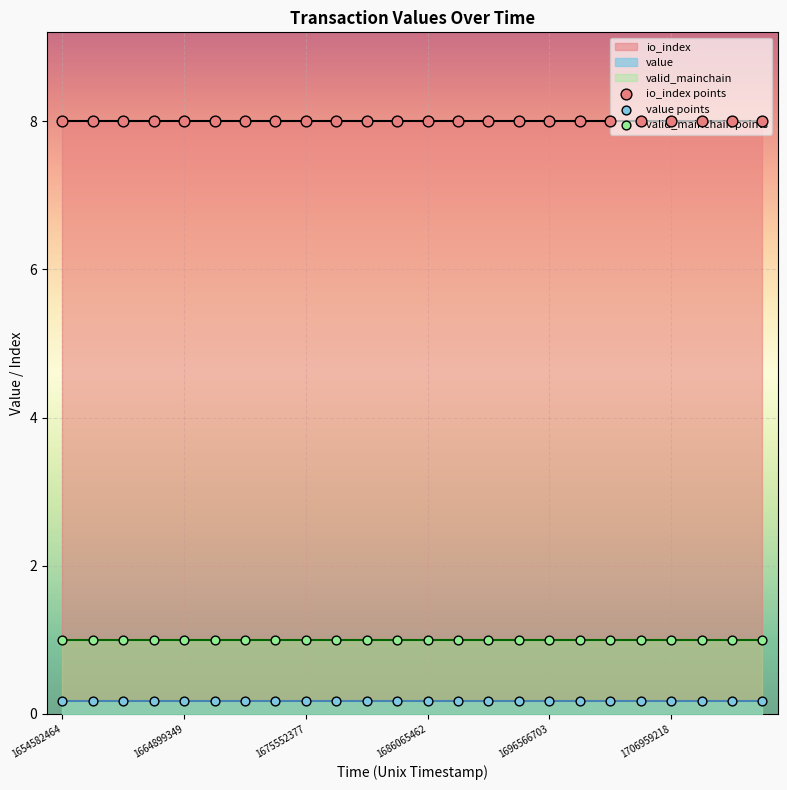

Which series has the largest Y range (max minus min)?

io_index points